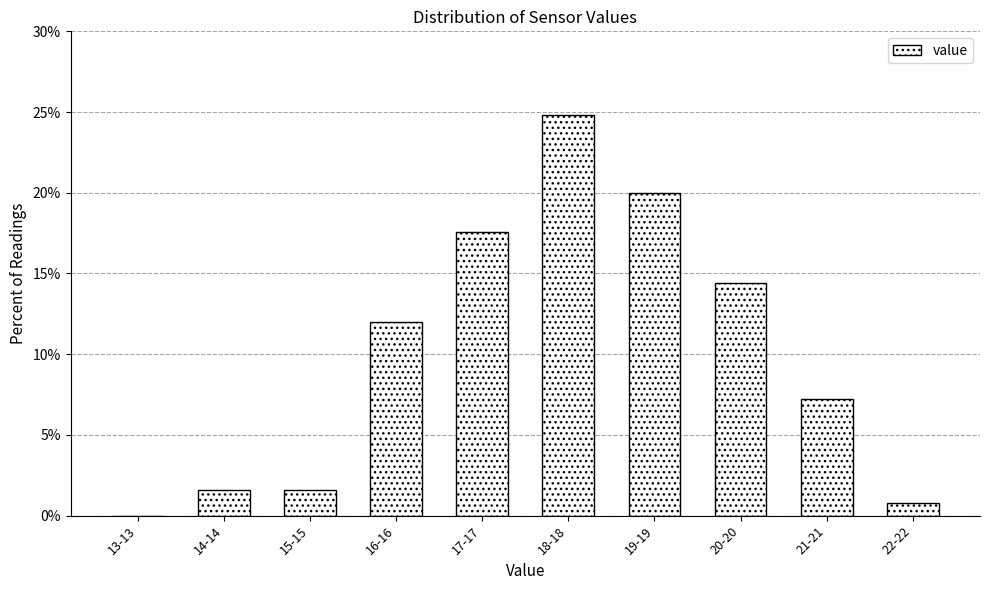

Reading left to right, extract all data points from this chart.

13-13=0.0	14-14=1.6	15-15=1.6	16-16=12.0	17-17=17.6	18-18=24.8	19-19=20.0	20-20=14.4	21-21=7.2	22-22=0.8